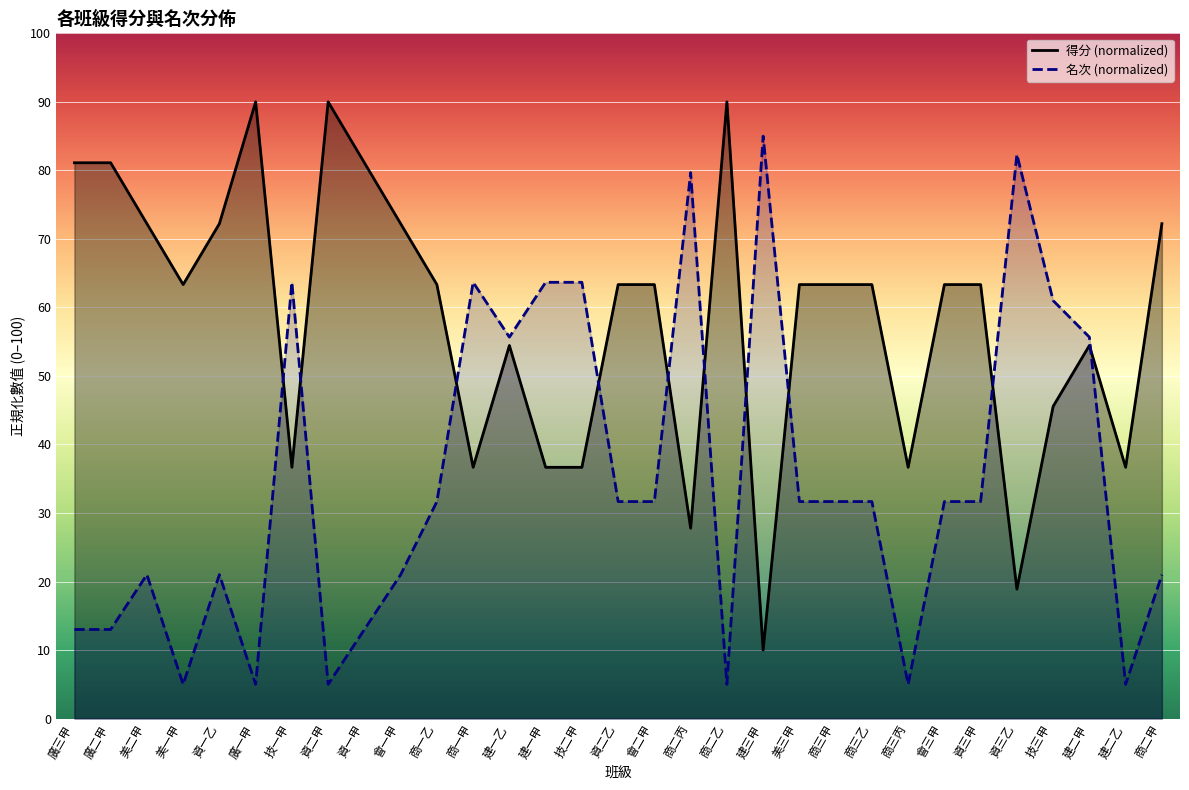

True or false: 得分 has more than 0 interior local peaks.

True